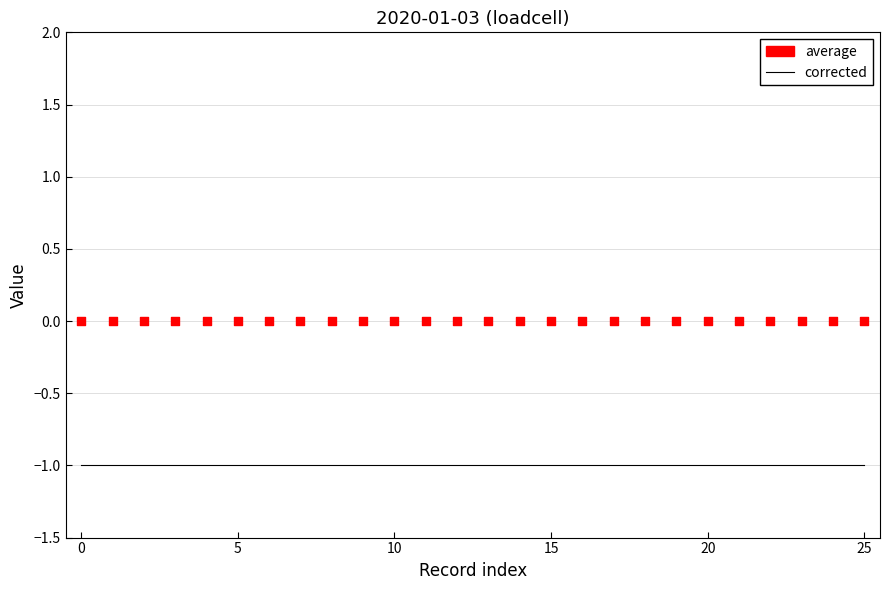

Which series reaches the minimum Y coordinate?

corrected